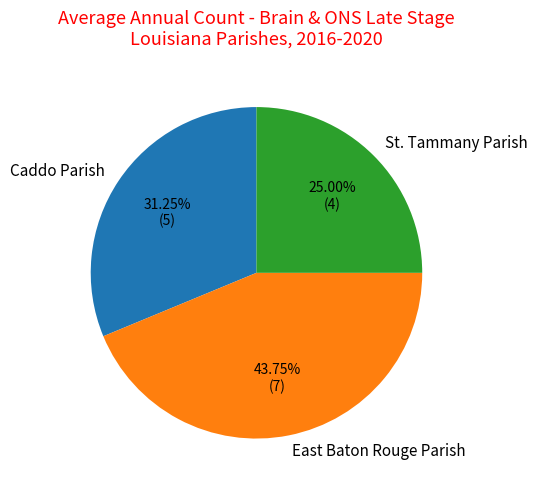

Do St. Tammany Parish and East Baton Rouge Parish together represent more than half of the pie?

Yes